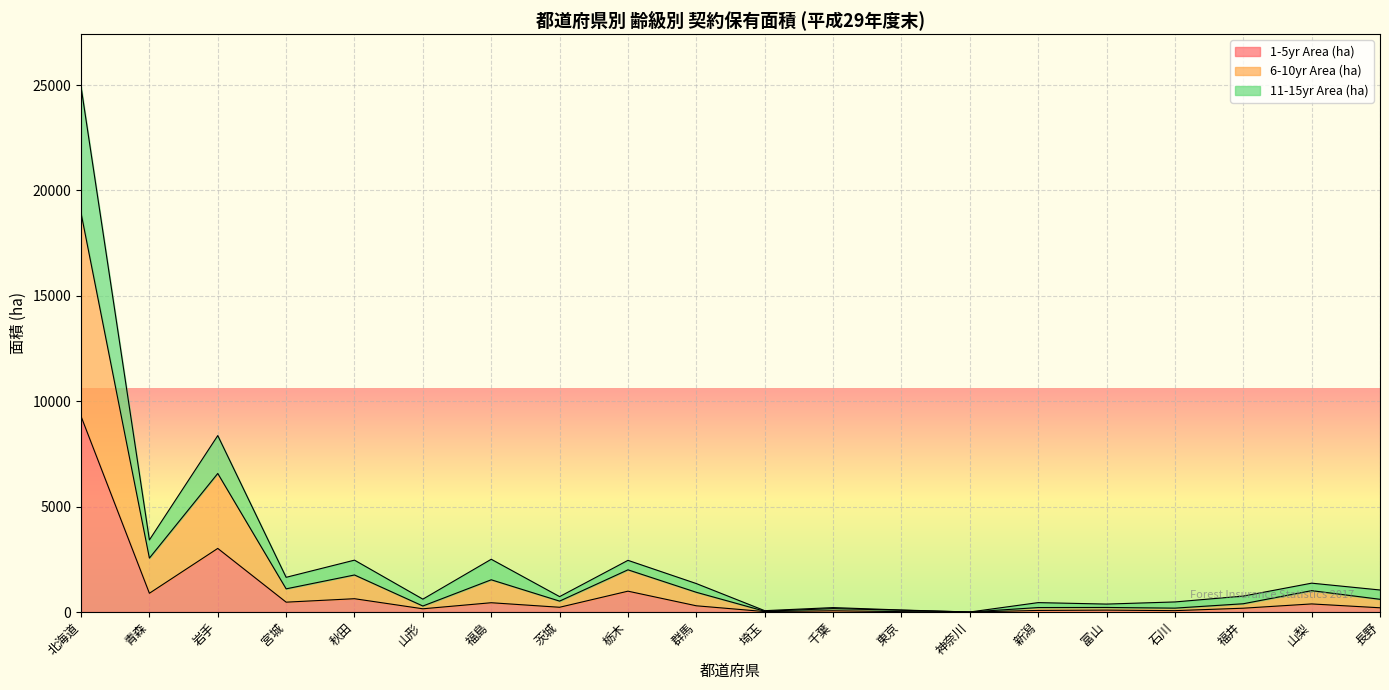

Reading left to right, transcribe all the data shown in this chart.

1-5yr Area (ha): 北海道=9284.4	青森=889.2	岩手=3016.9	宮城=467.2	秋田=630.8	山形=152.7	福島=440.0	茨城=225.1	栃木=988.7	群馬=295.0	埼玉=21.4	千葉=59.0	東京=18.0	神奈川=0.6	新潟=74.8	富山=89.9	石川=65.1	福井=180.5	山梨=383.5	長野=200.7
6-10yr Area (ha): 北海道=18928.5	青森=2557.4	岩手=6572.3	宮城=1099.2	秋田=1756.9	山形=284.7	福島=1528.8	茨城=517.3	栃木=2001.6	群馬=935.3	埼玉=37.5	千葉=161.4	東京=84.3	神奈川=0.8	新潟=211.4	富山=216.0	石川=184.2	福井=391.9	山梨=1013.4	長野=603.4
11-15yr Area (ha): 北海道=24917.3	青森=3418.9	岩手=8369.3	宮城=1645.9	秋田=2460.3	山形=610.0	福島=2502.2	茨城=730.5	栃木=2451.1	群馬=1349.2	埼玉=63.8	千葉=209.7	東京=95.3	神奈川=0.8	新潟=445.8	富山=376.4	石川=477.7	福井=755.3	山梨=1368.6	長野=1044.8